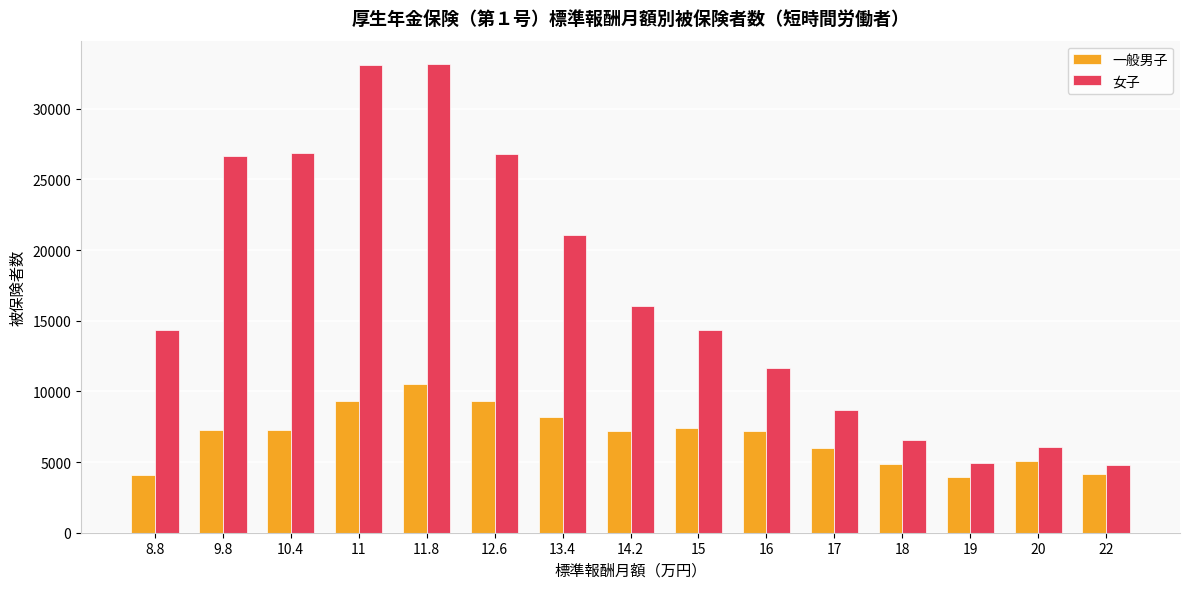

Rank the series at 16 from highest to lowest value.

女子, 一般男子